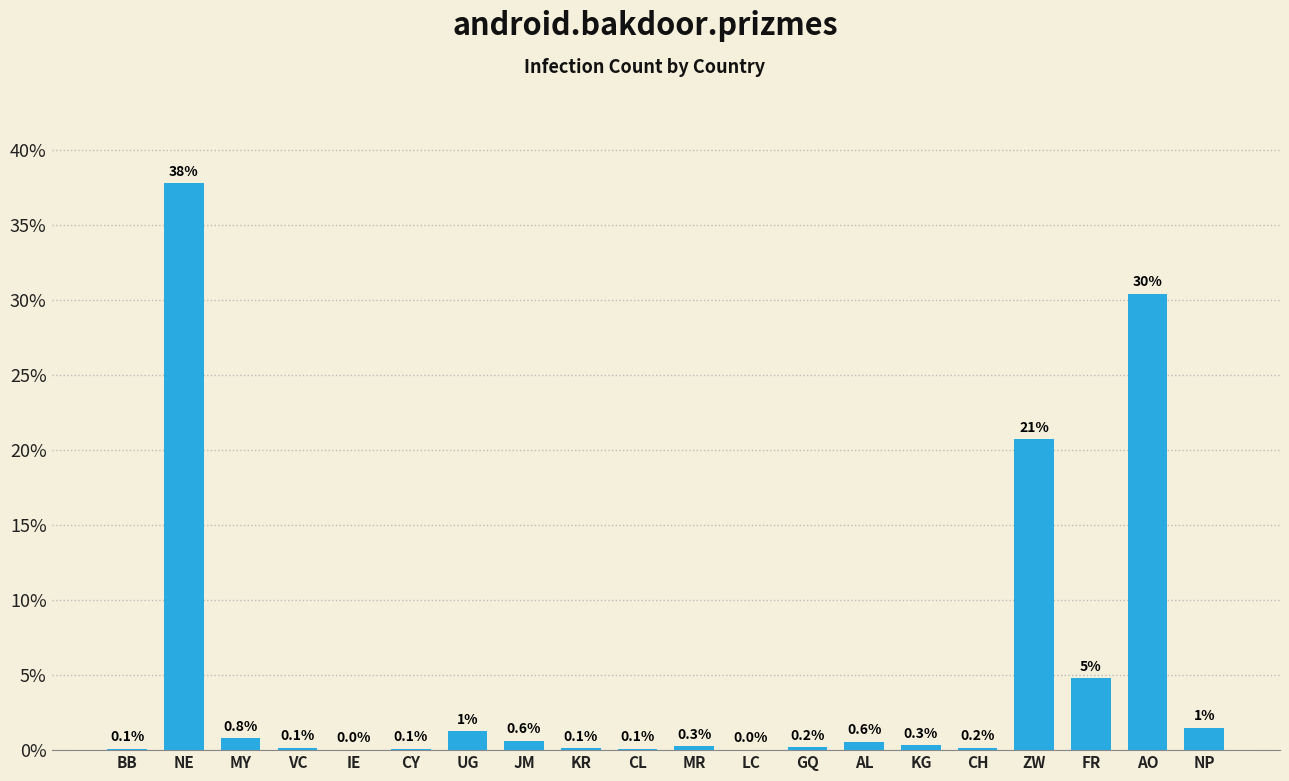

What is the sum of all values?

100.0